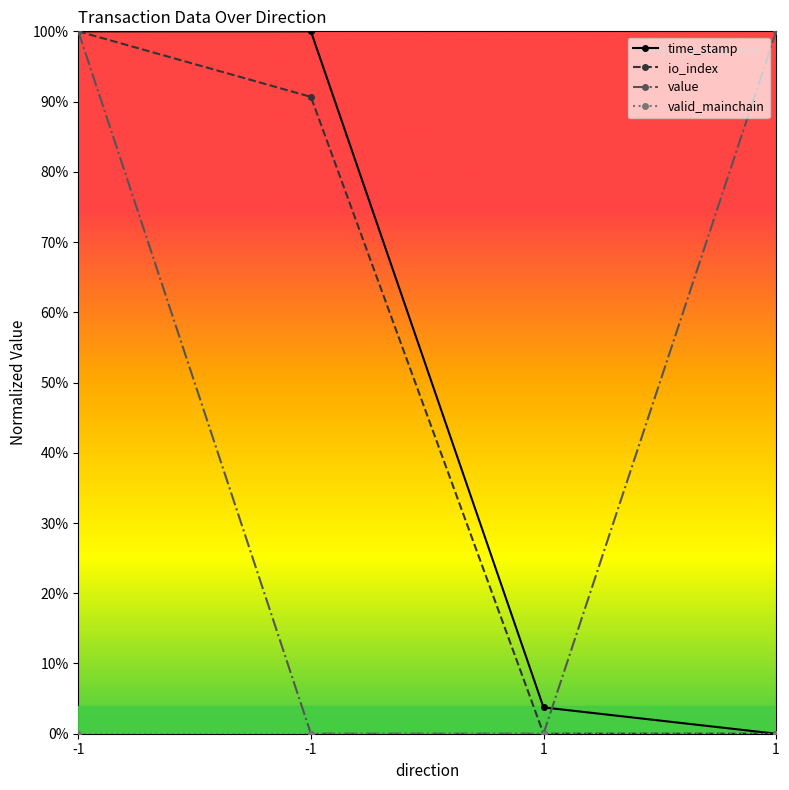

What is the highest value of the time_stamp series?

1.0